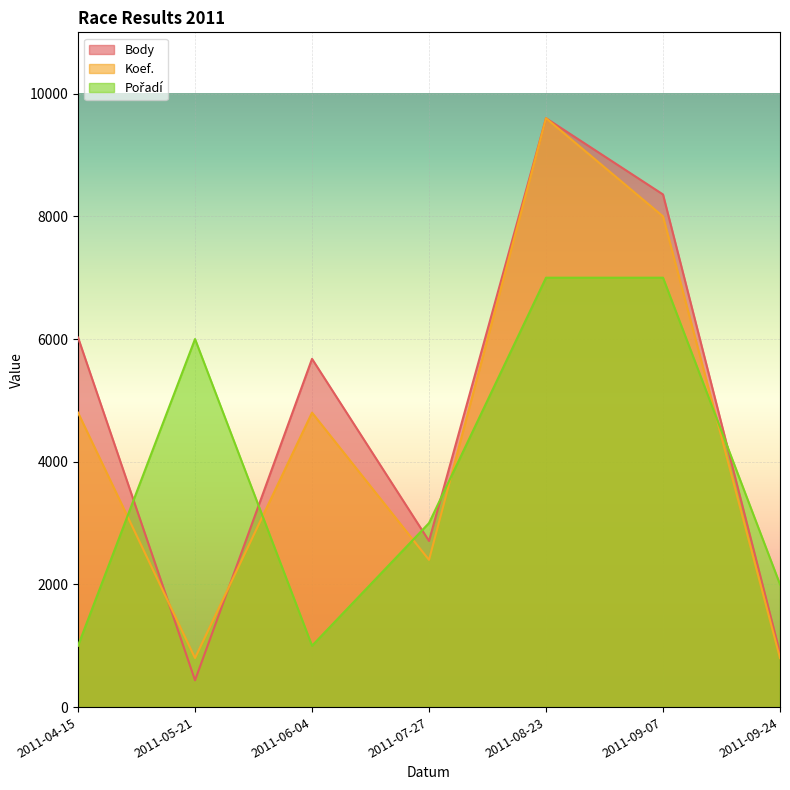

The Koef. series shows 11095 at 2011-09-07. True or false?

False